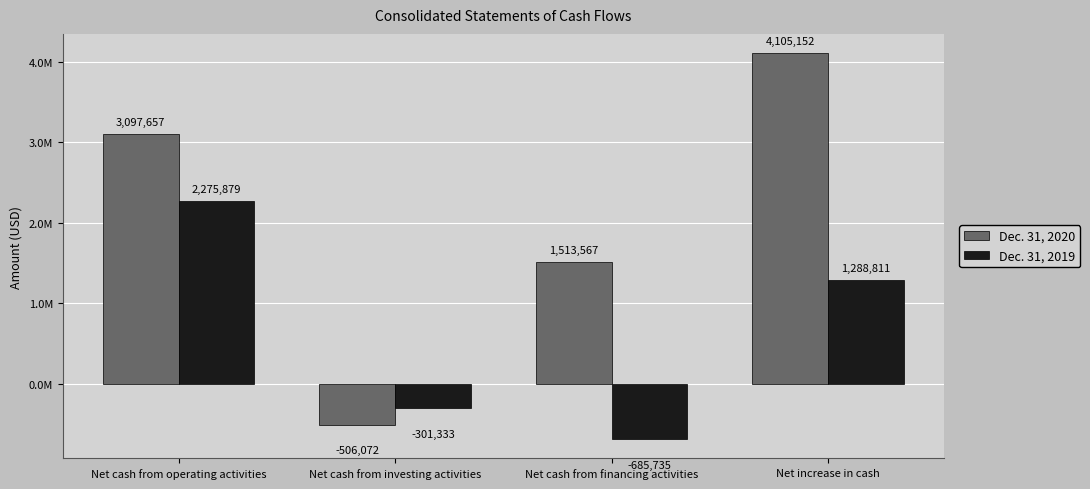

Are the bars horizontal?

No